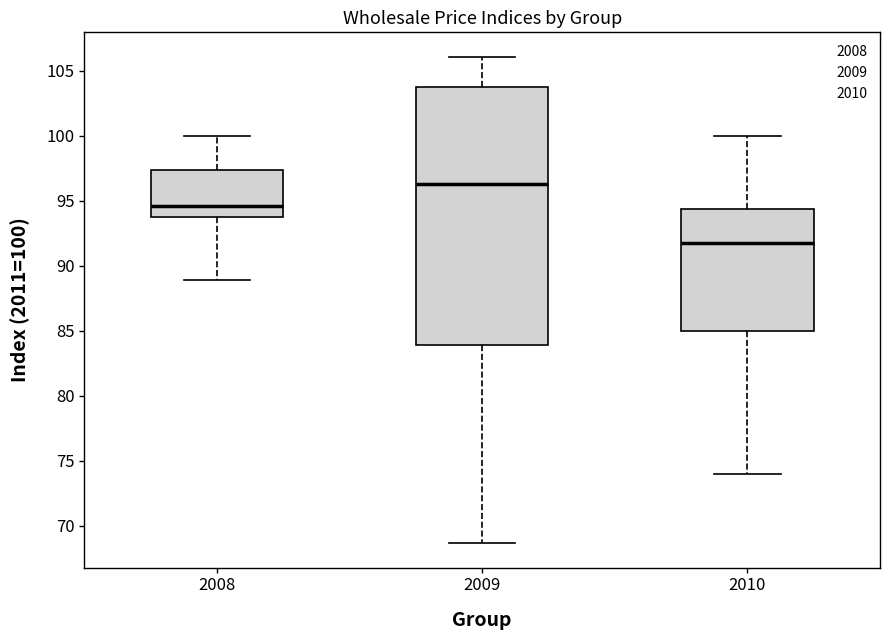

Reading left to right, read every box against the y-axis: the position of its median line, the range the box covers, and the ends of its whiskers. The values are not printed on the chart, so give them approximately, as read against the axis.

2008: median 94.5, box 94.0 to 97.5, whiskers 89.0 to 100.0
2009: median 96.5, box 84.0 to 104.0, whiskers 68.5 to 106.0
2010: median 92.0, box 85.0 to 94.5, whiskers 74.0 to 100.0